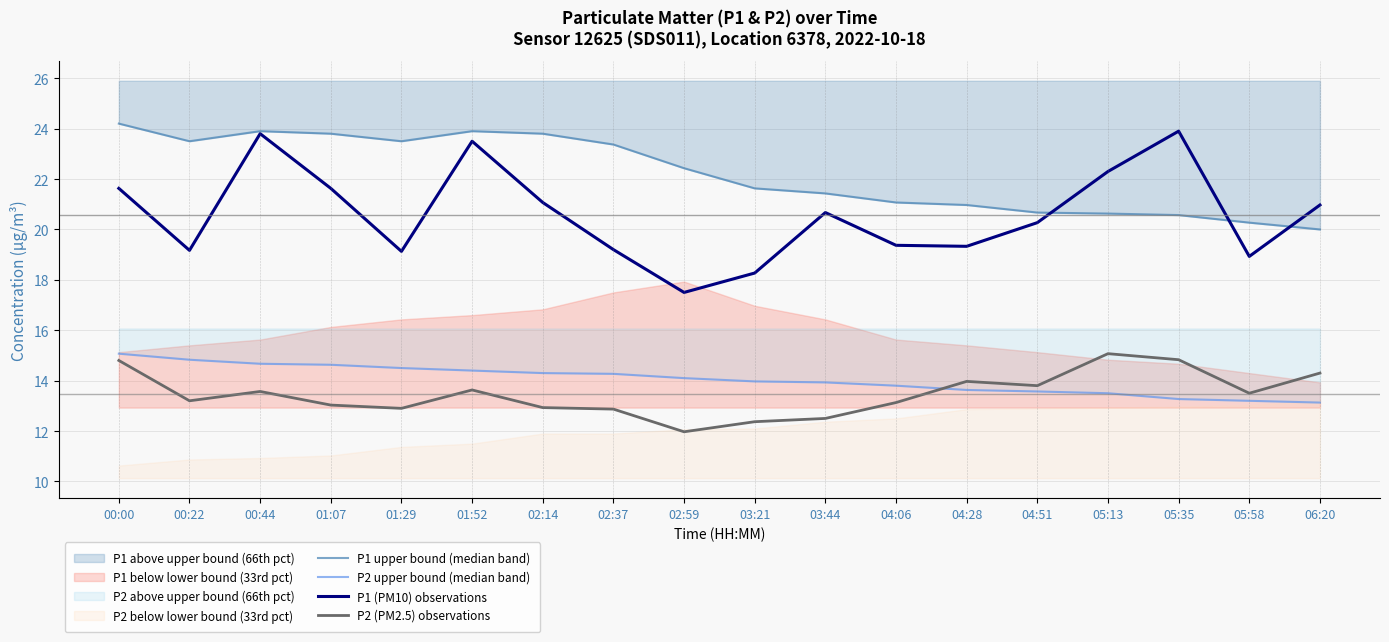

What is the value of the P1 (PM10) observations point at the 10th from the left?

18.3